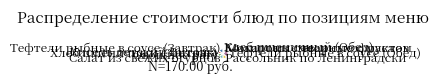

Between Рассольник по Ленинградски and Компот из смеси сухофруктов, which is larger?

Рассольник по Ленинградски